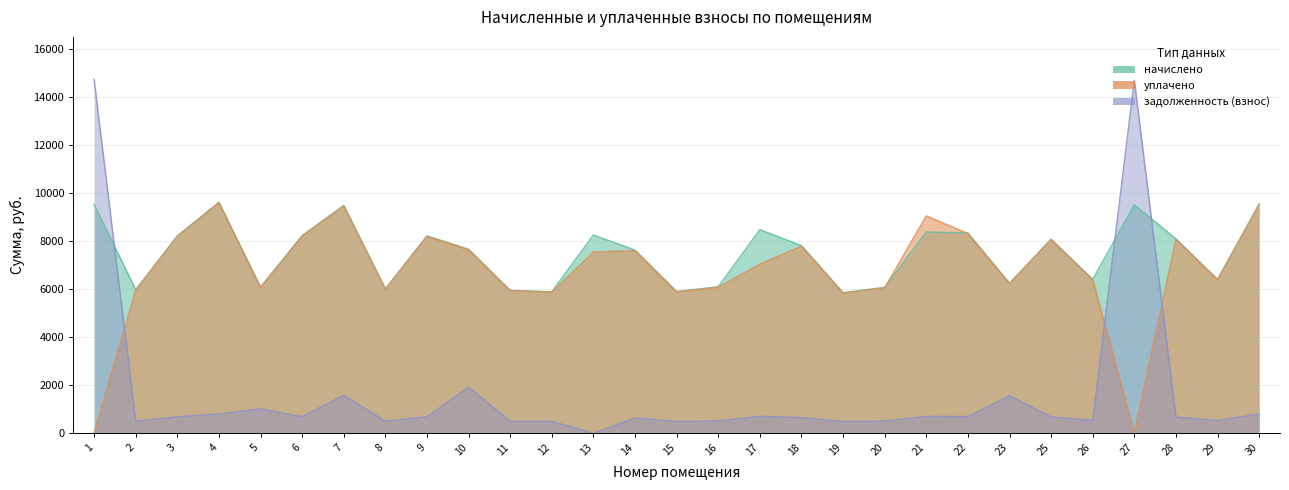

Rank the series by their maximum value, from highest to lowest.

задолженность (взнос), начислено, уплачено